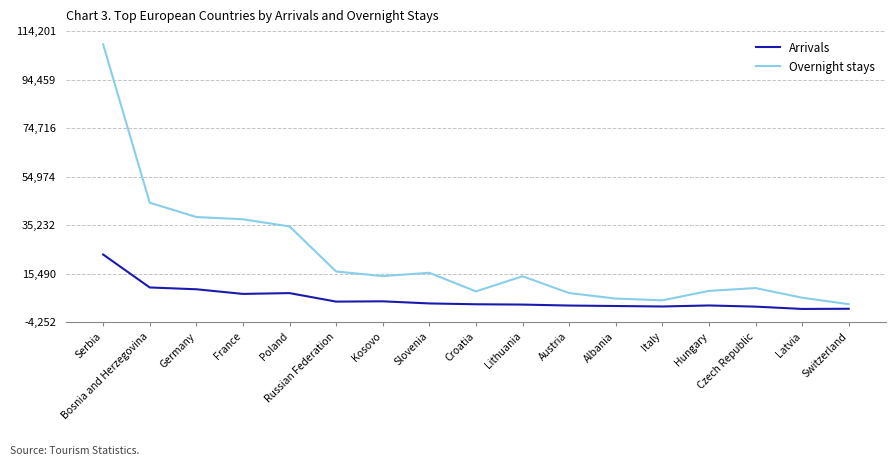

Rank the series by their average value, from highest to lowest.

Overnight stays, Arrivals